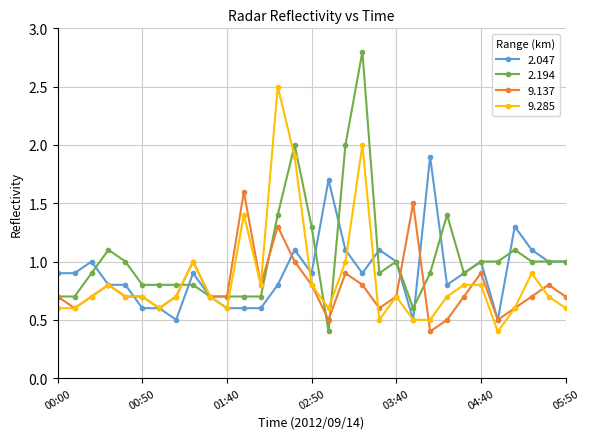

Which series has the largest total across all categories?

2.194